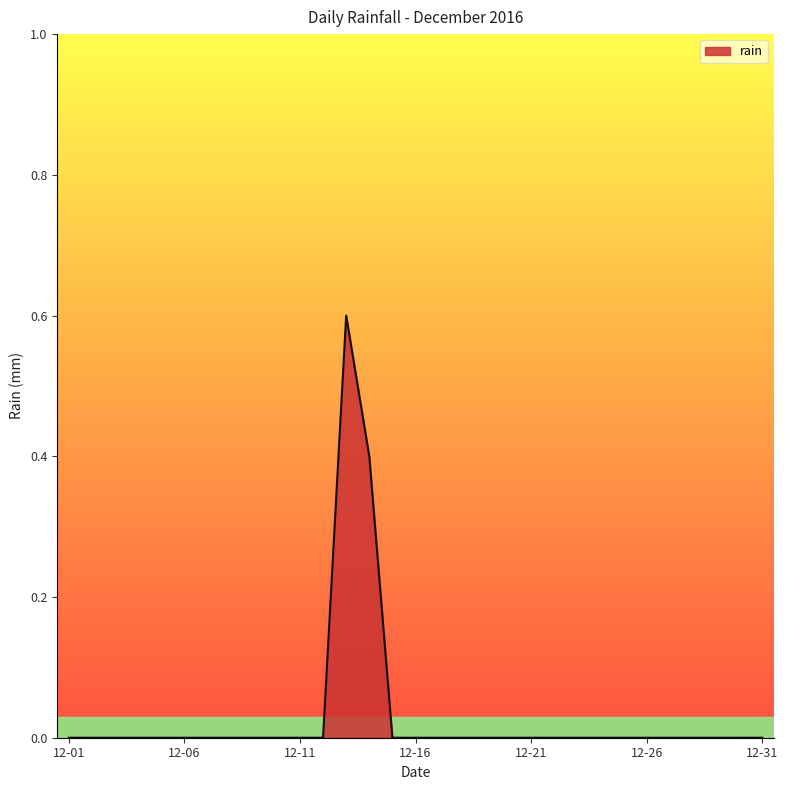

What is the greatest value displayed?

0.6